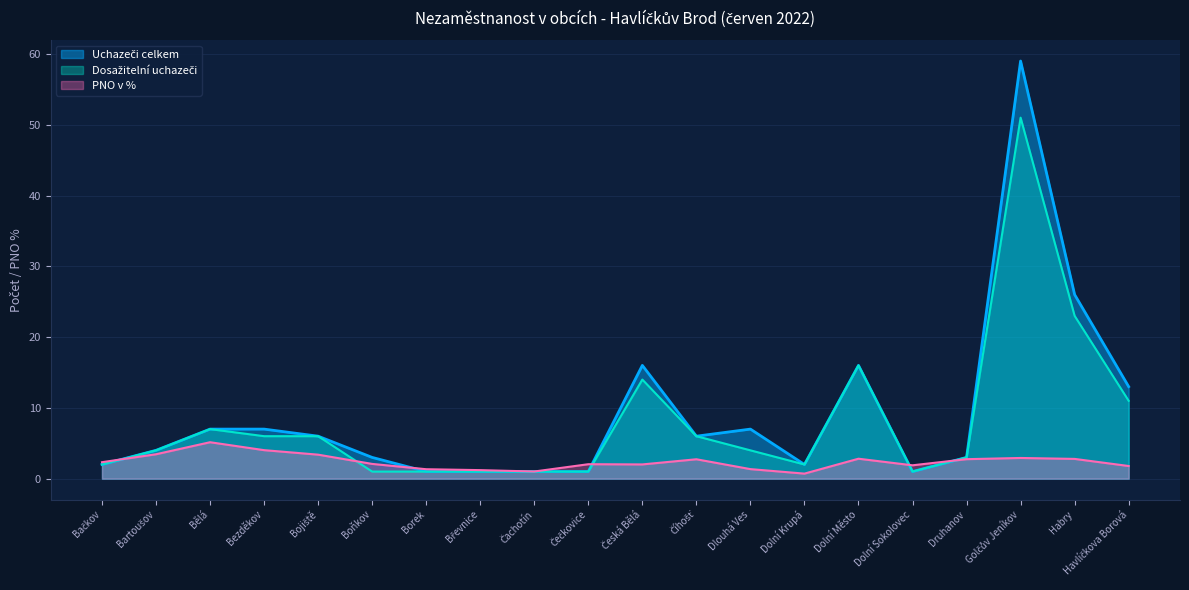

What is the maximum value shown in the chart?

59.0